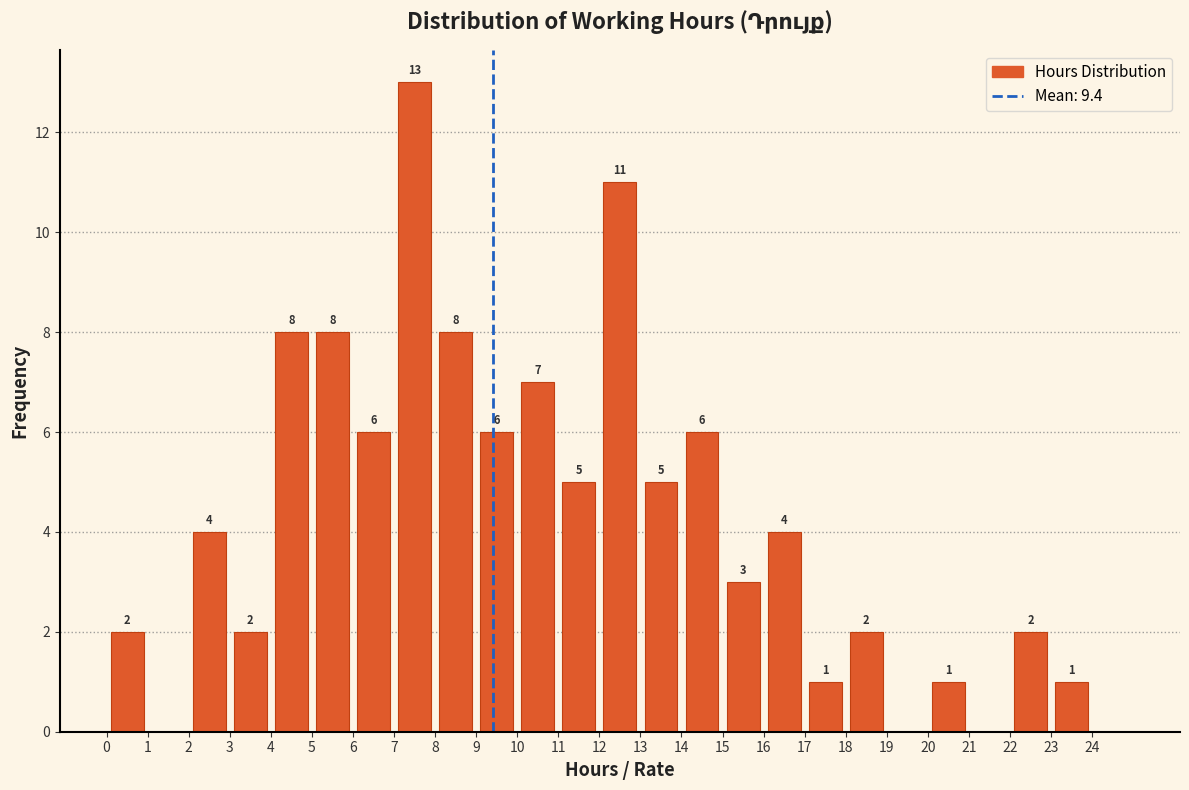

Which range on the x-axis has the tallest bar?

7 to 8